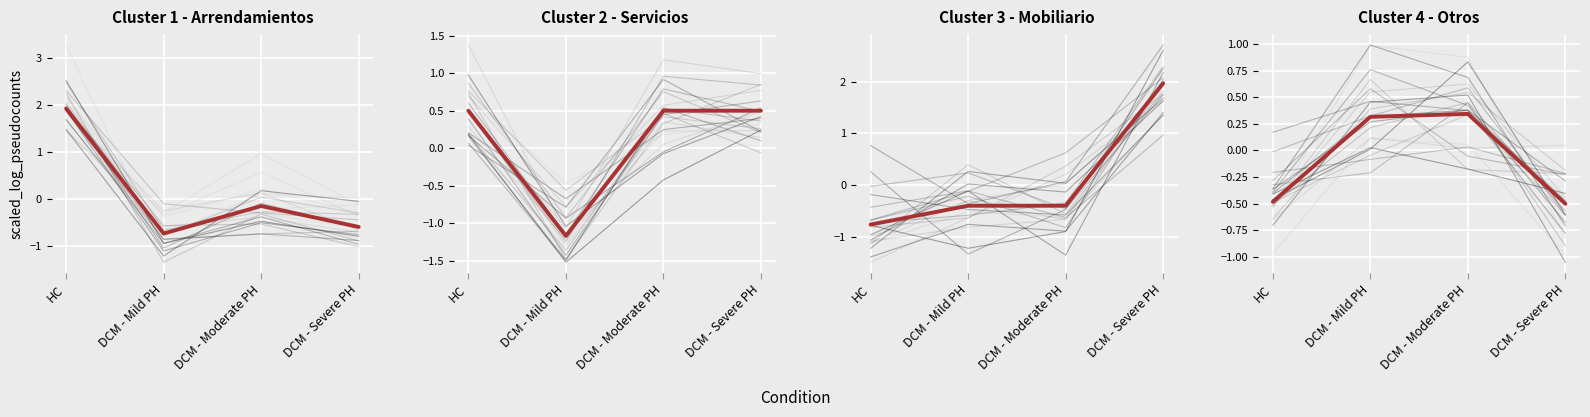

The value of Individual at HC is -0.7. True or false?

True